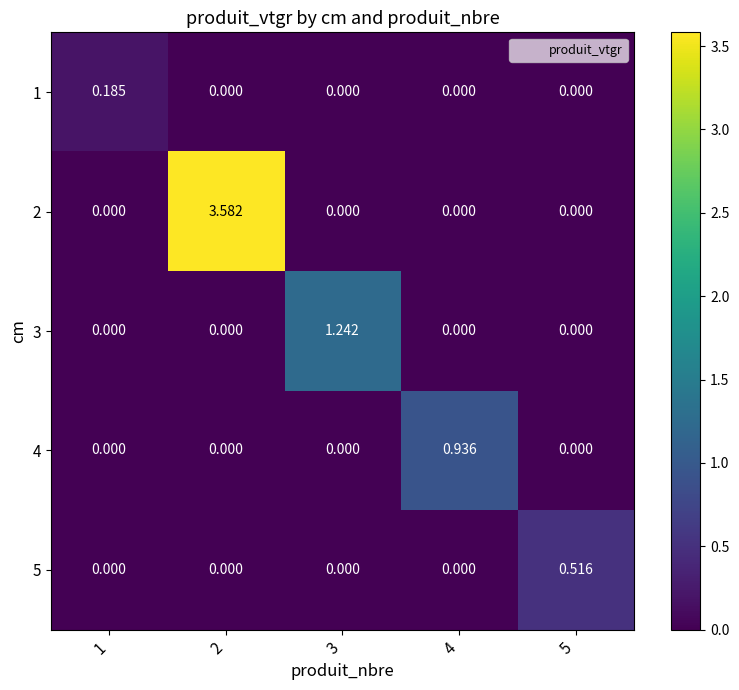

How many distinct data groups are displayed?

5